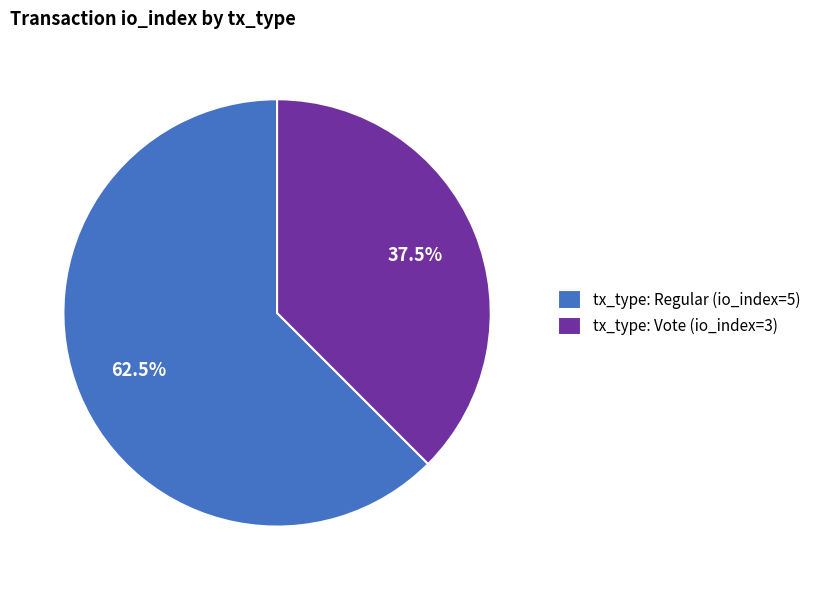

To the nearest percent, what is the difference between the largest and smallest slice percentages?

25%